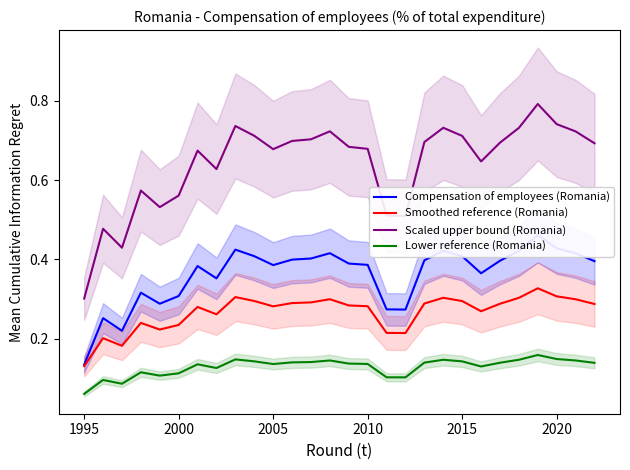

True or false: Lower reference (Romania) and Smoothed reference (Romania) intersect in this chart.

False